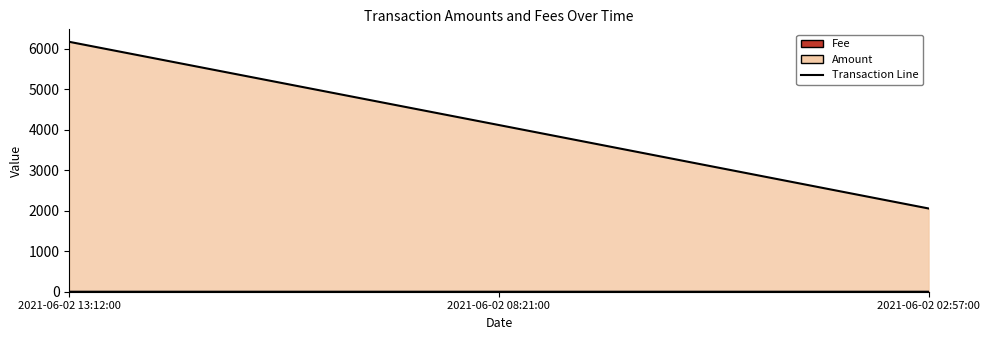

Which series changed the most between 2021-06-02 13:12:00 and 2021-06-02 02:57:00?

Amount